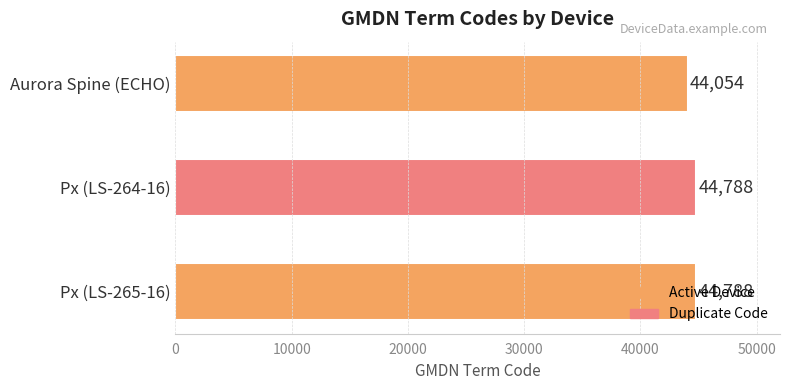

What is the ratio of the value at Px (LS-264-16) to the value at Px (LS-265-16)?

1.0